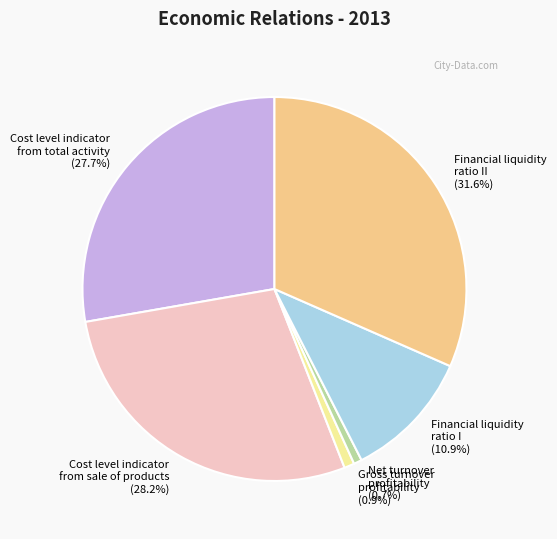

Which slice is the largest?

Financial liquidity ratio II